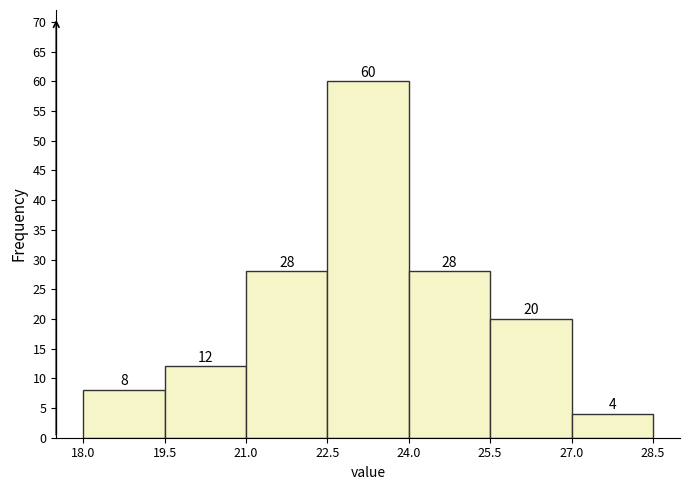

Reading left to right, transcribe this chart: for each bar, give the range it covers on the x-axis and its height.

18.0 to 19.5: 8
19.5 to 21.0: 12
21.0 to 22.5: 28
22.5 to 24.0: 60
24.0 to 25.5: 28
25.5 to 27.0: 20
27.0 to 28.5: 4